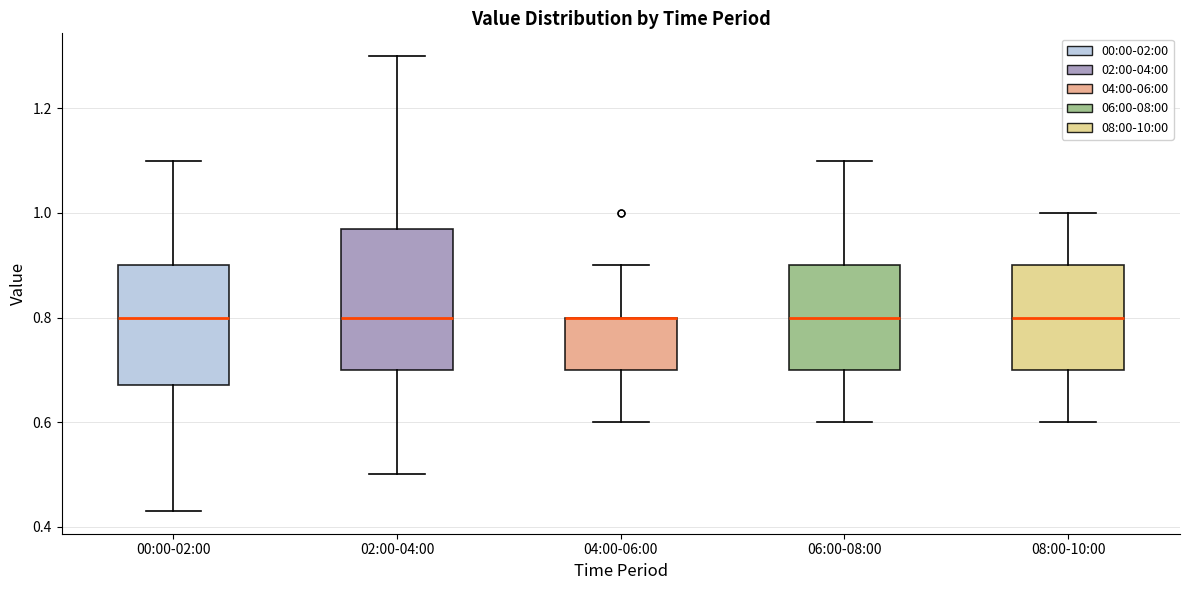

Reading left to right, read every box against the y-axis: the position of its median line, the range the box covers, and the ends of its whiskers. The values are not printed on the chart, so give them approximately, as read against the axis.

00:00-02:00: median 0.80, box 0.68 to 0.90, whiskers 0.44 to 1.10
02:00-04:00: median 0.80, box 0.70 to 0.98, whiskers 0.50 to 1.30
04:00-06:00: median 0.80 (drawn on the box's upper edge), box 0.70 to 0.80, whiskers 0.60 to 0.90
06:00-08:00: median 0.80, box 0.70 to 0.90, whiskers 0.60 to 1.10
08:00-10:00: median 0.80, box 0.70 to 0.90, whiskers 0.60 to 1.00